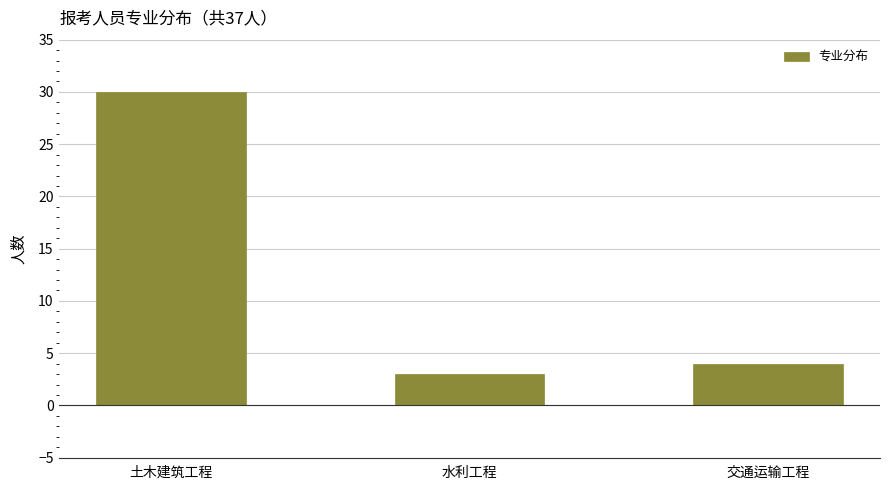

Reading right to left, transcribe all the data shown in this chart.

4	3	30